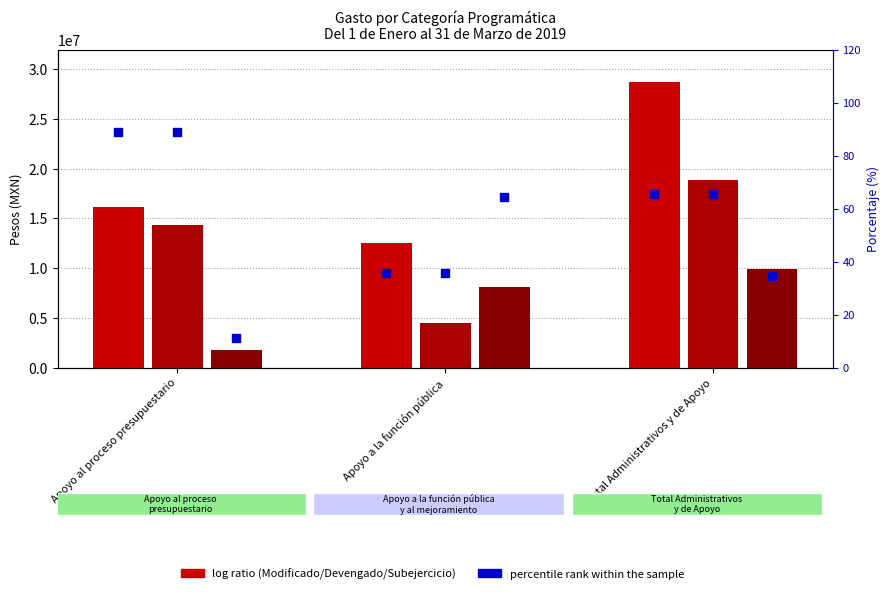

At which category is the sum across all series the highest?

Total Administrativos y de Apoyo